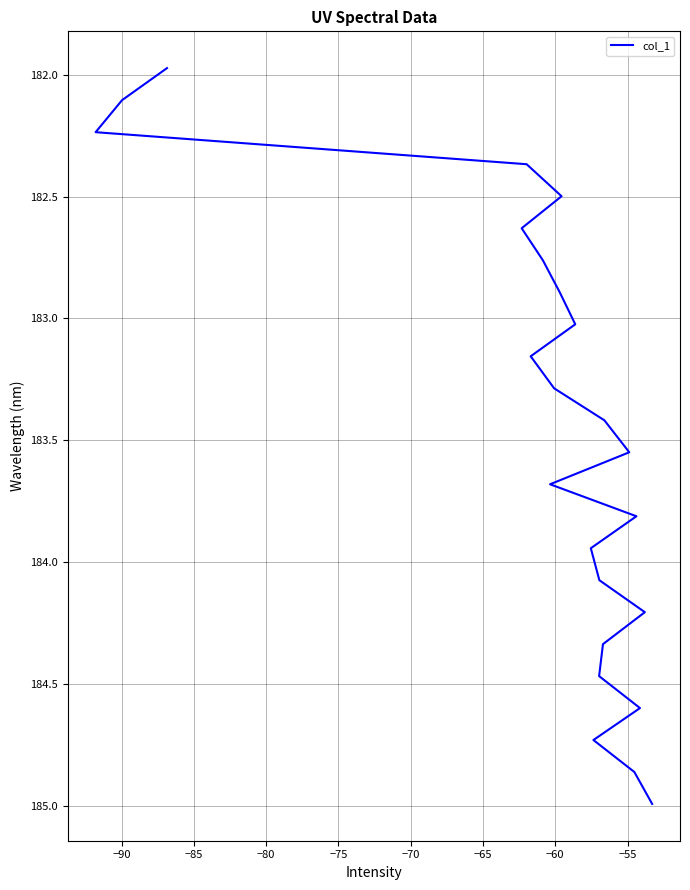

What is the difference between the second highest and minimum values?

2.9